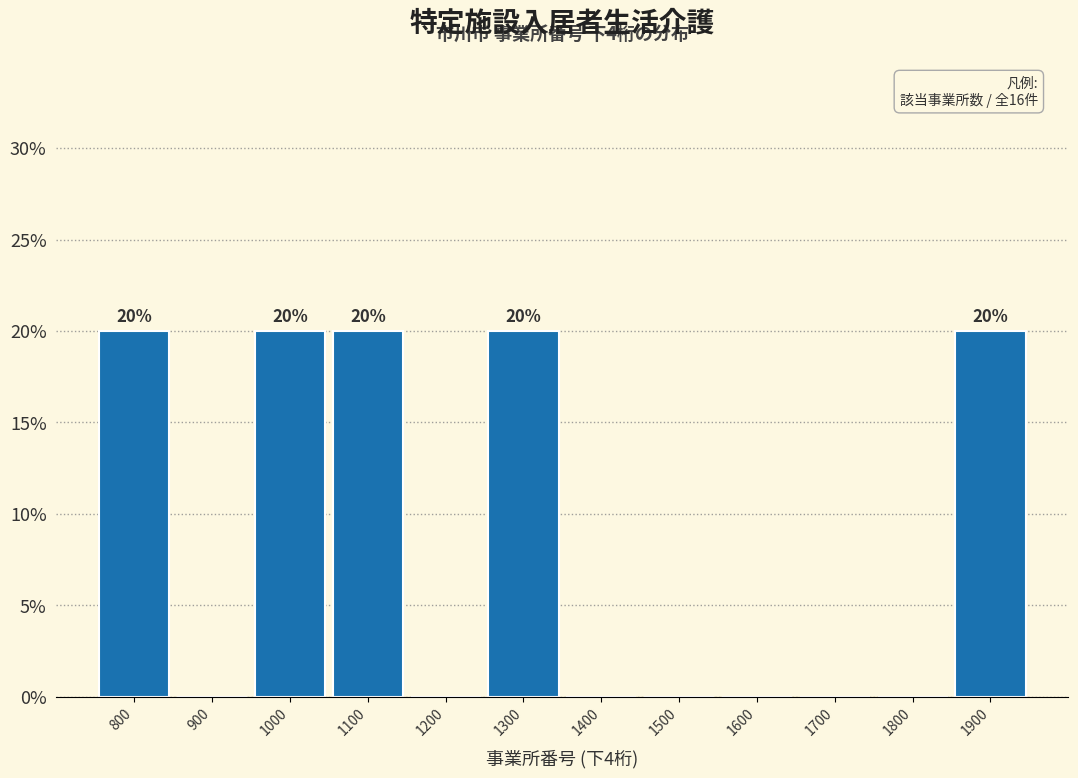

Reading right to left, what are all the values shown in this chart?

1900=20	1800=0	1700=0	1600=0	1500=0	1400=0	1300=20	1200=0	1100=20	1000=20	900=0	800=20